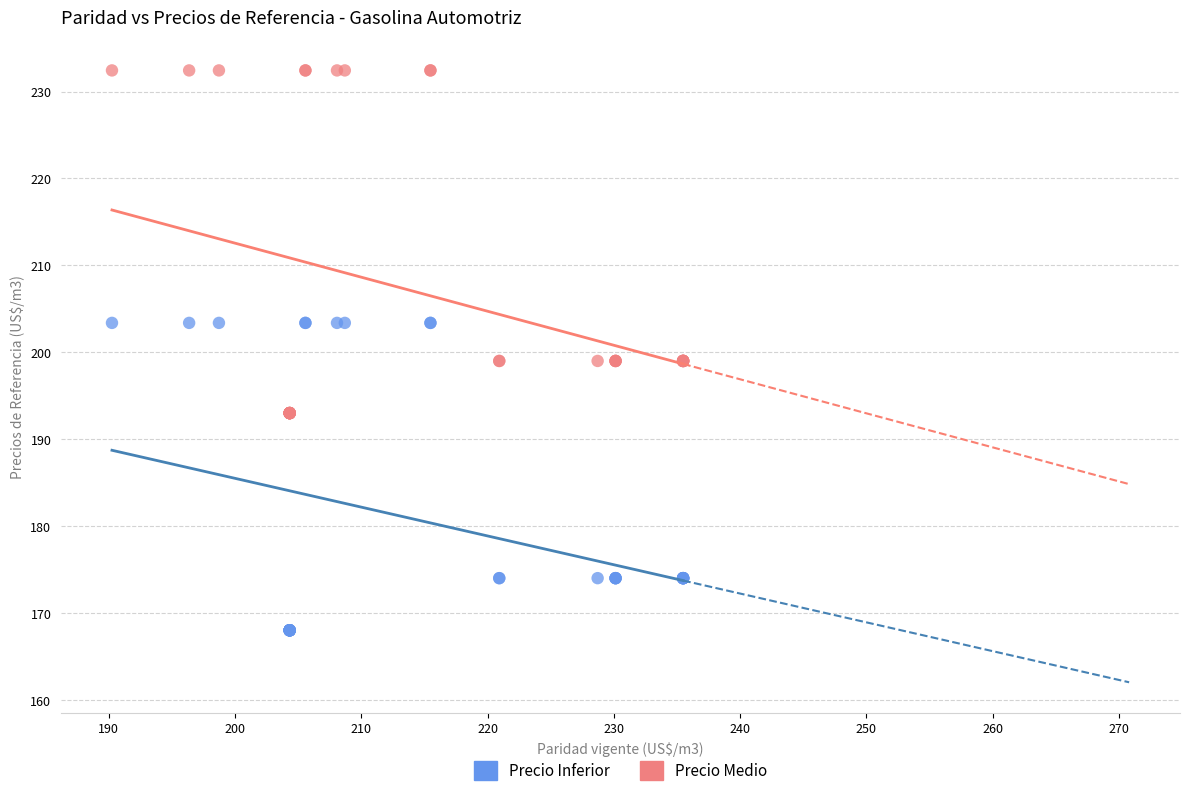

Which series has the widest spread of Y values?

Precio Medio